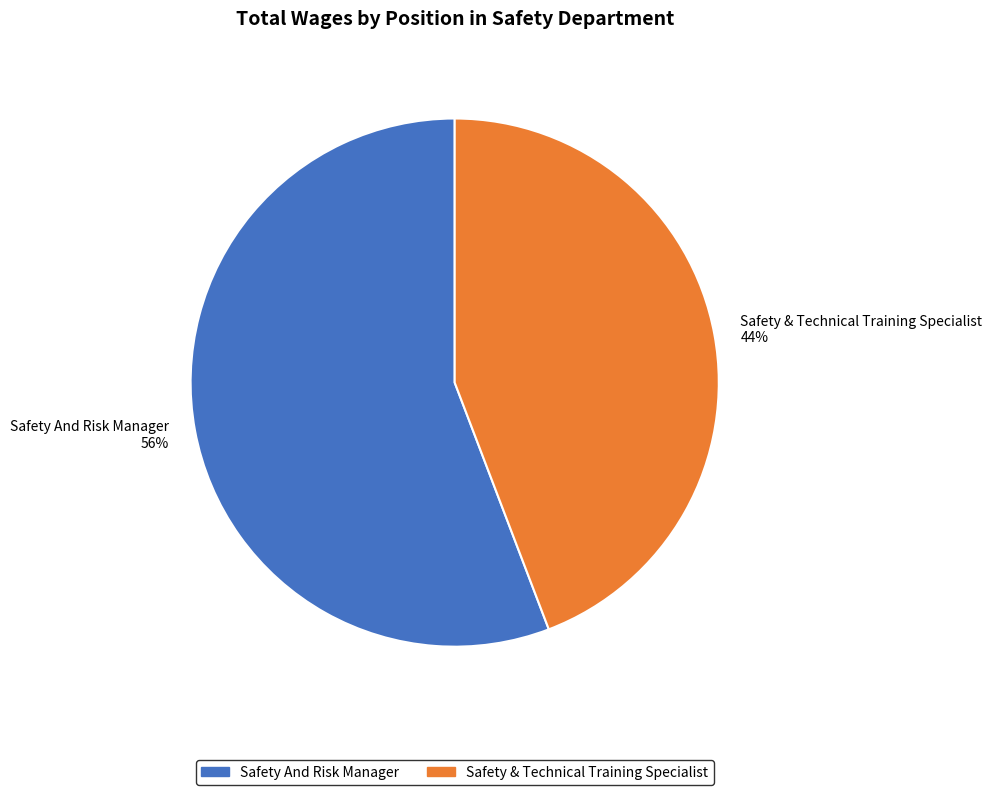

How many segments does this pie chart have?

2